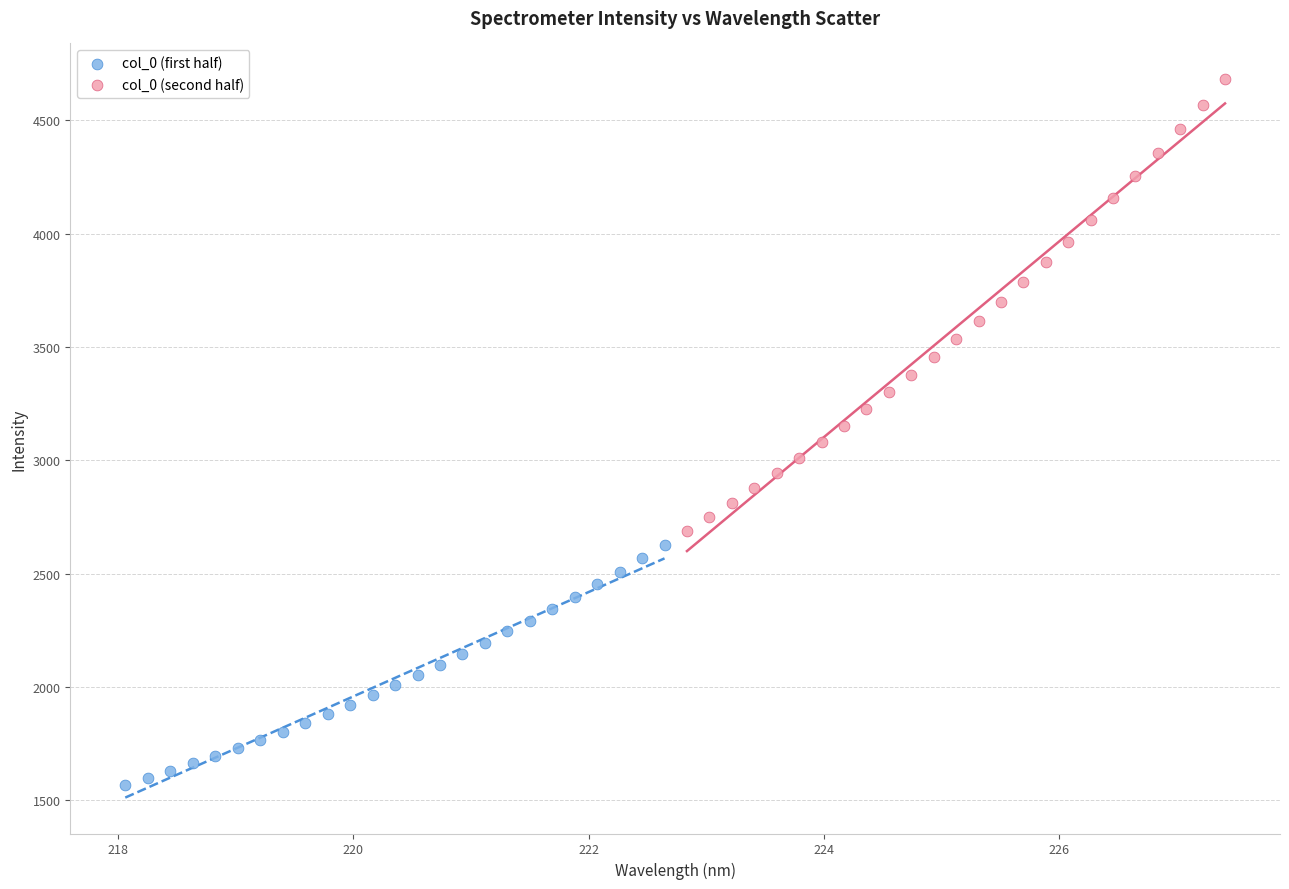

Which series reaches the maximum Y coordinate?

col_0 (second half)